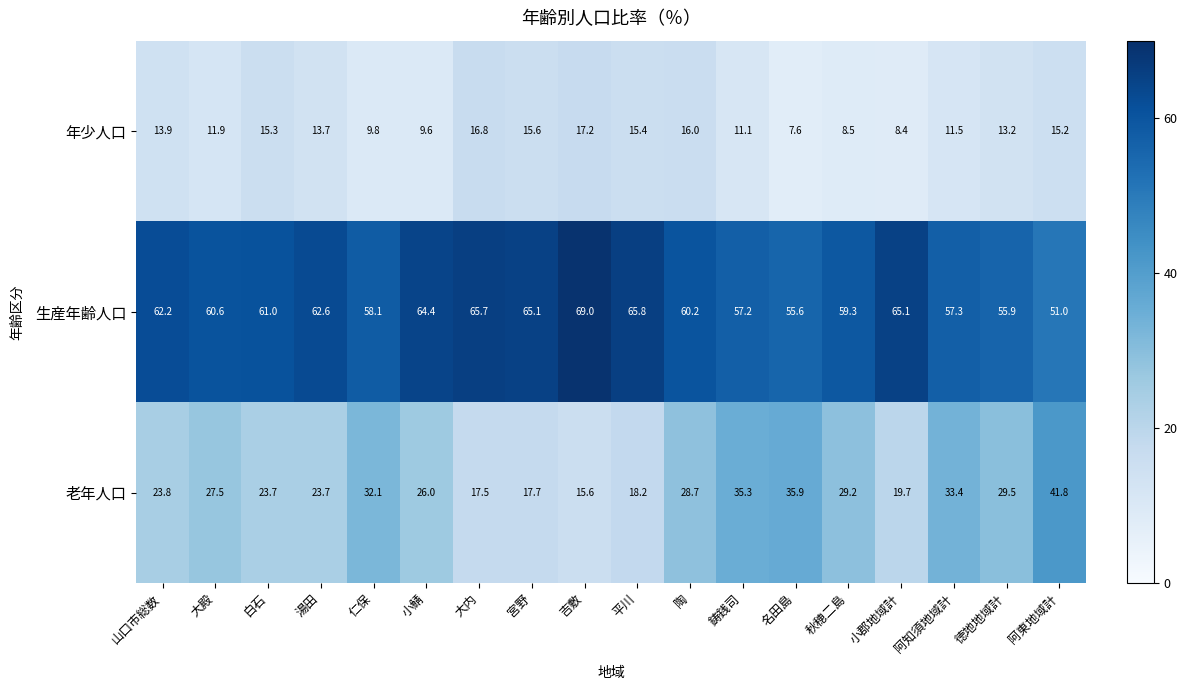

Count the number of data series in this chart.

3